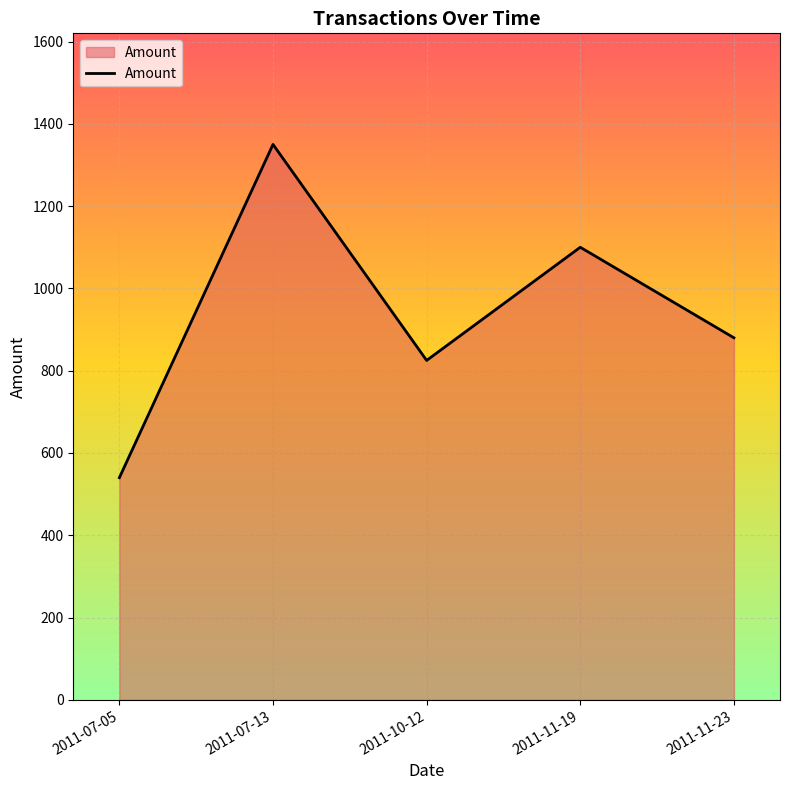

Reading right to left, extract all data points from this chart.

2011-11-23=880	2011-11-19=1100	2011-10-12=825	2011-07-13=1350	2011-07-05=540